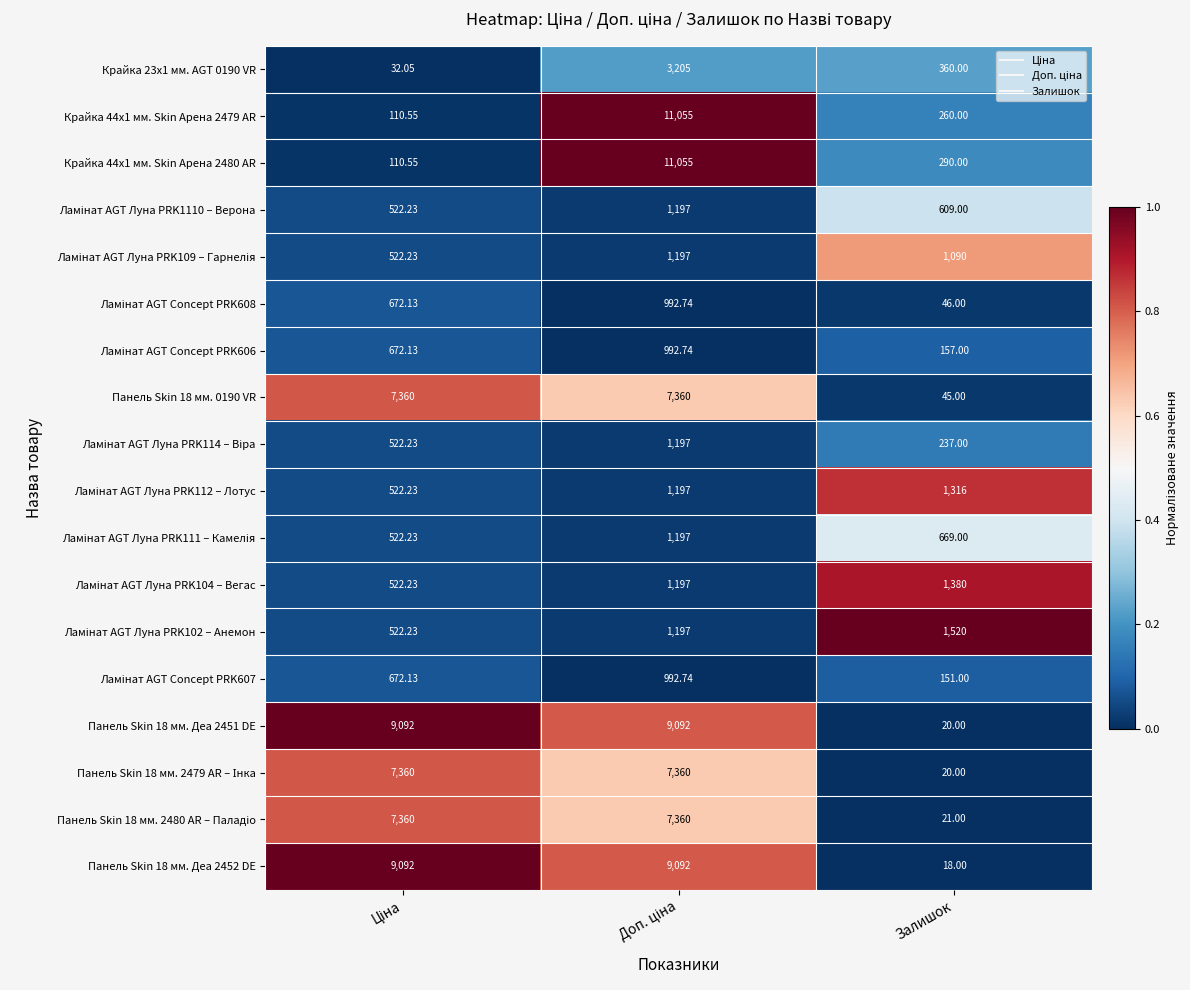

Where is Крайка 44x1 мм. Skin Арена 2479 AR nearest to the value 5582?

Залишок